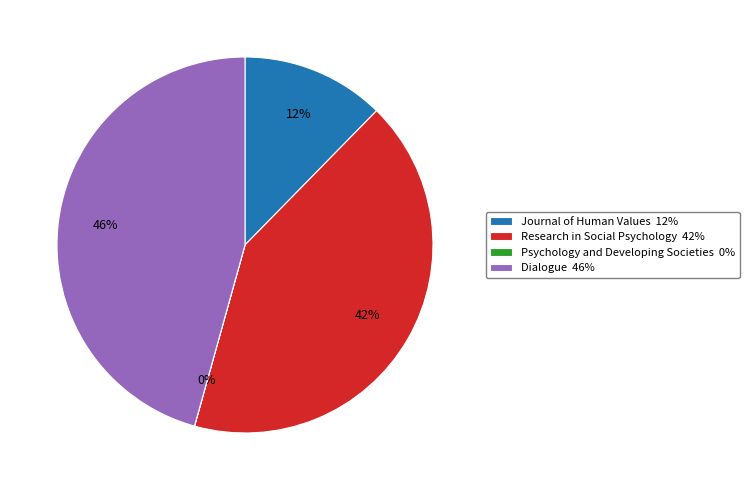

To the nearest percent, what is the average slice percentage?

25%